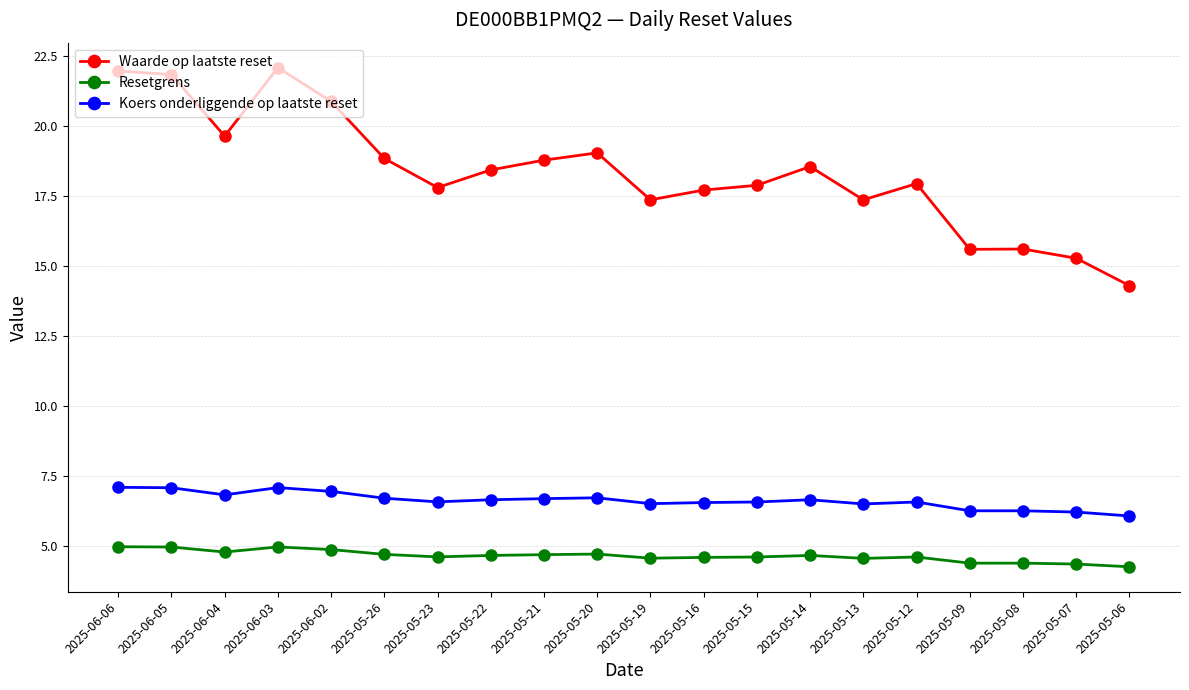

Which series has the largest total across all categories?

Waarde op laatste reset